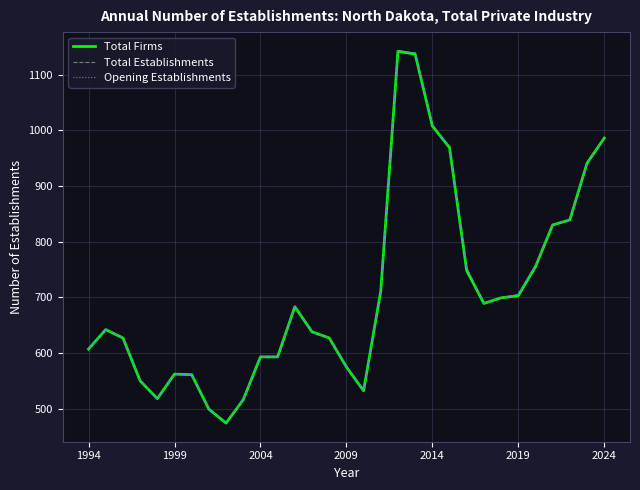

What are all the series names shown in the legend?

Total Firms, Total Establishments, Opening Establishments